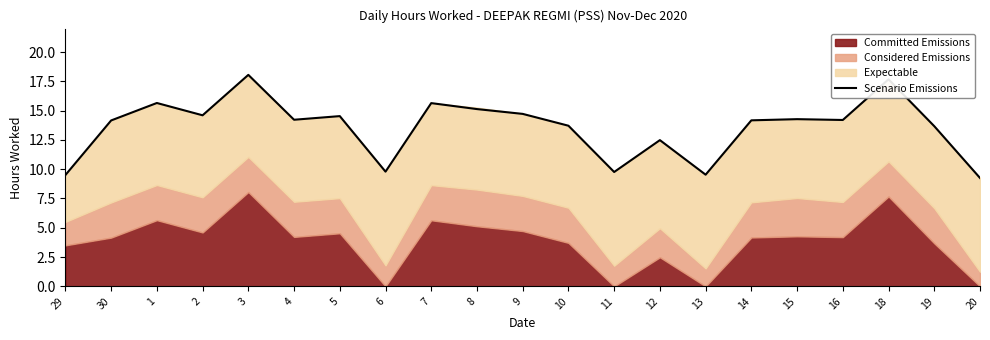

Is it true that the value at 15 is 4.0?

False